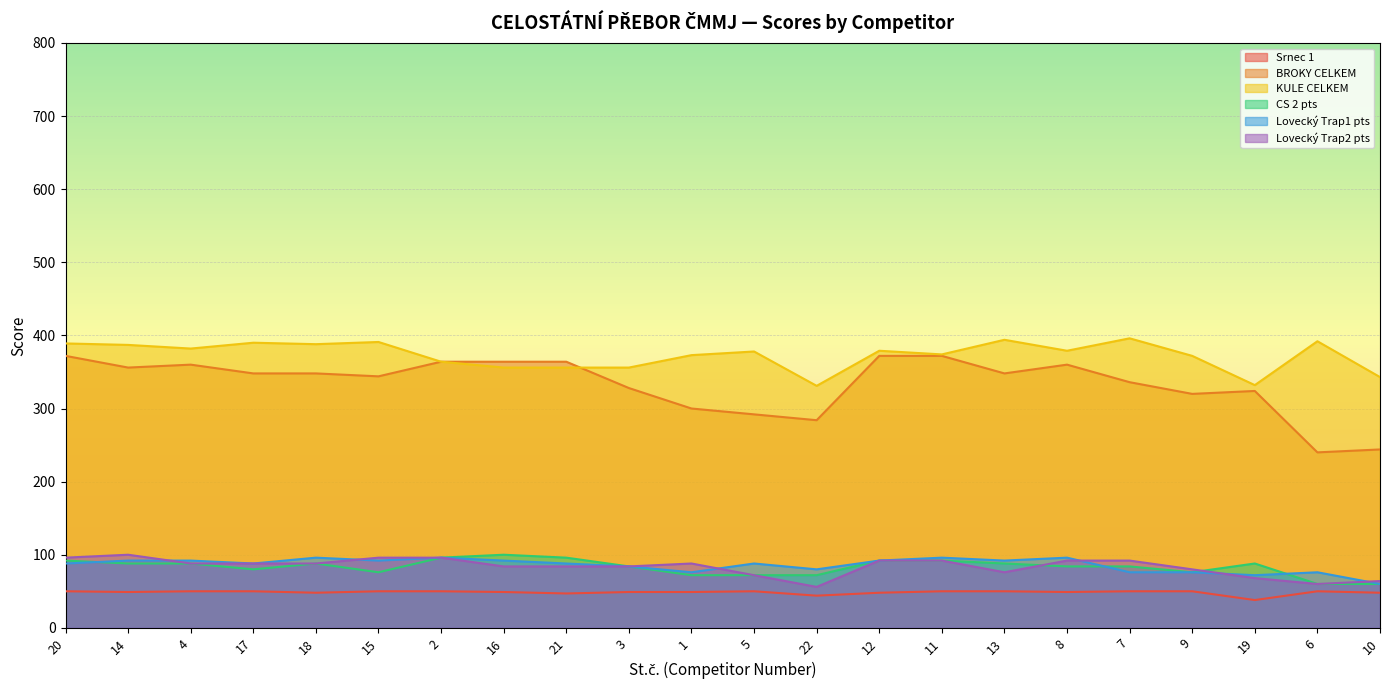

The value of Lovecký Trap2 pts at 15 is 96. True or false?

True